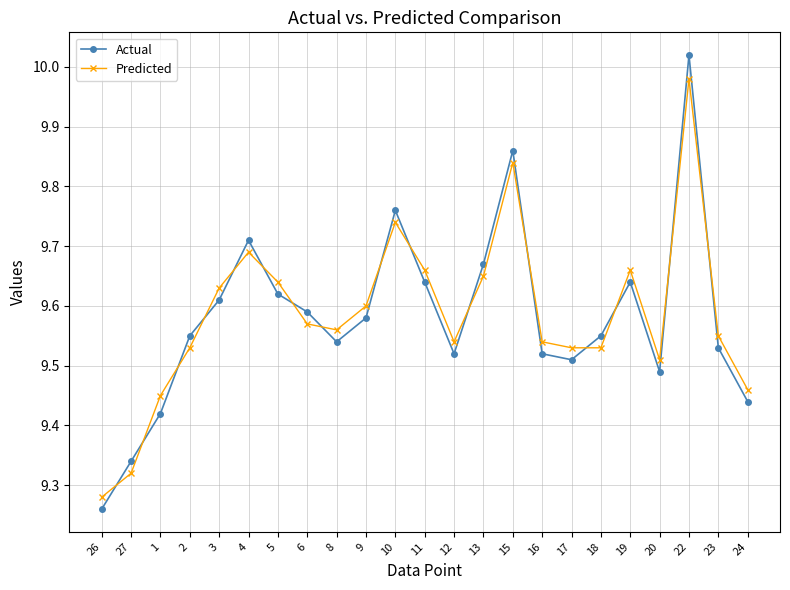

At how many categories does at least one series exceed 9?

23